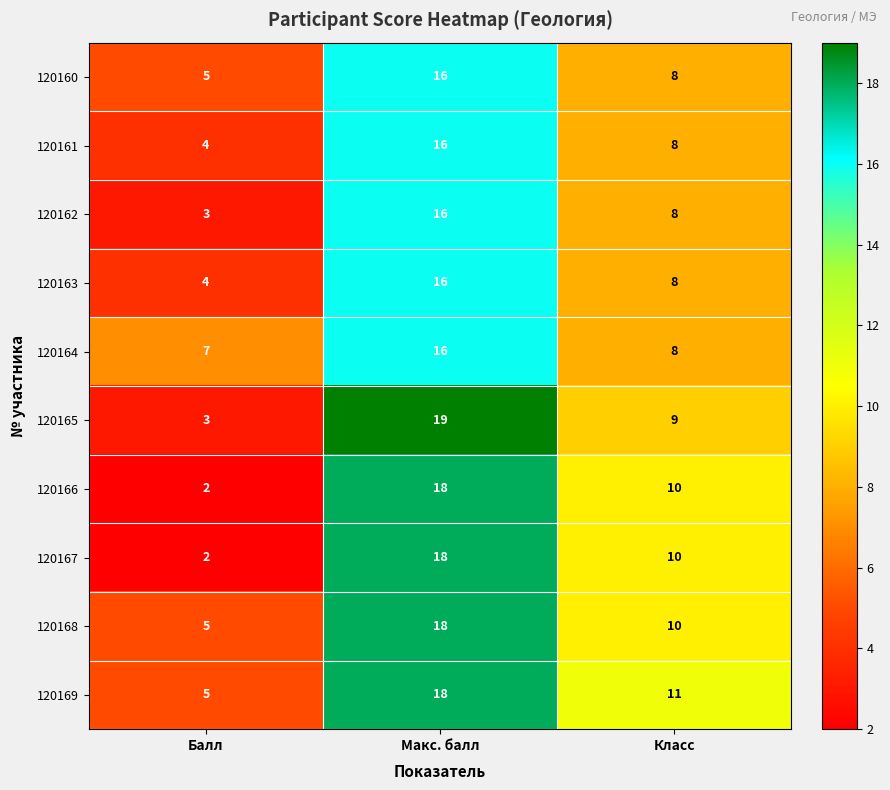

Is it true that 120167 equals 6 at Макс. балл?

False